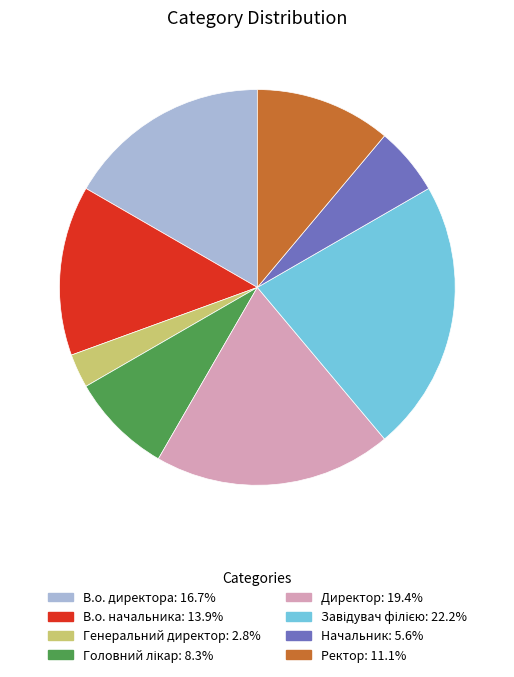

Is there a majority slice in this chart?

No